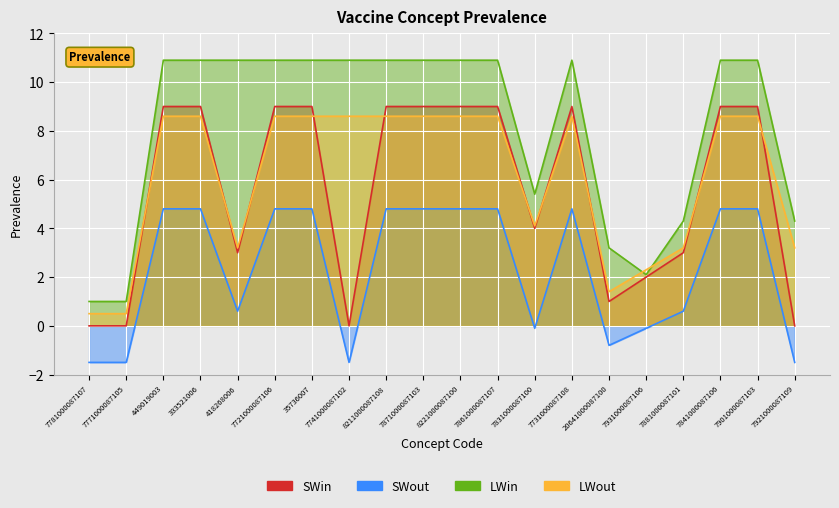

What is the difference between the LWout values at 7931000087106 and 7901000087103?

6.3